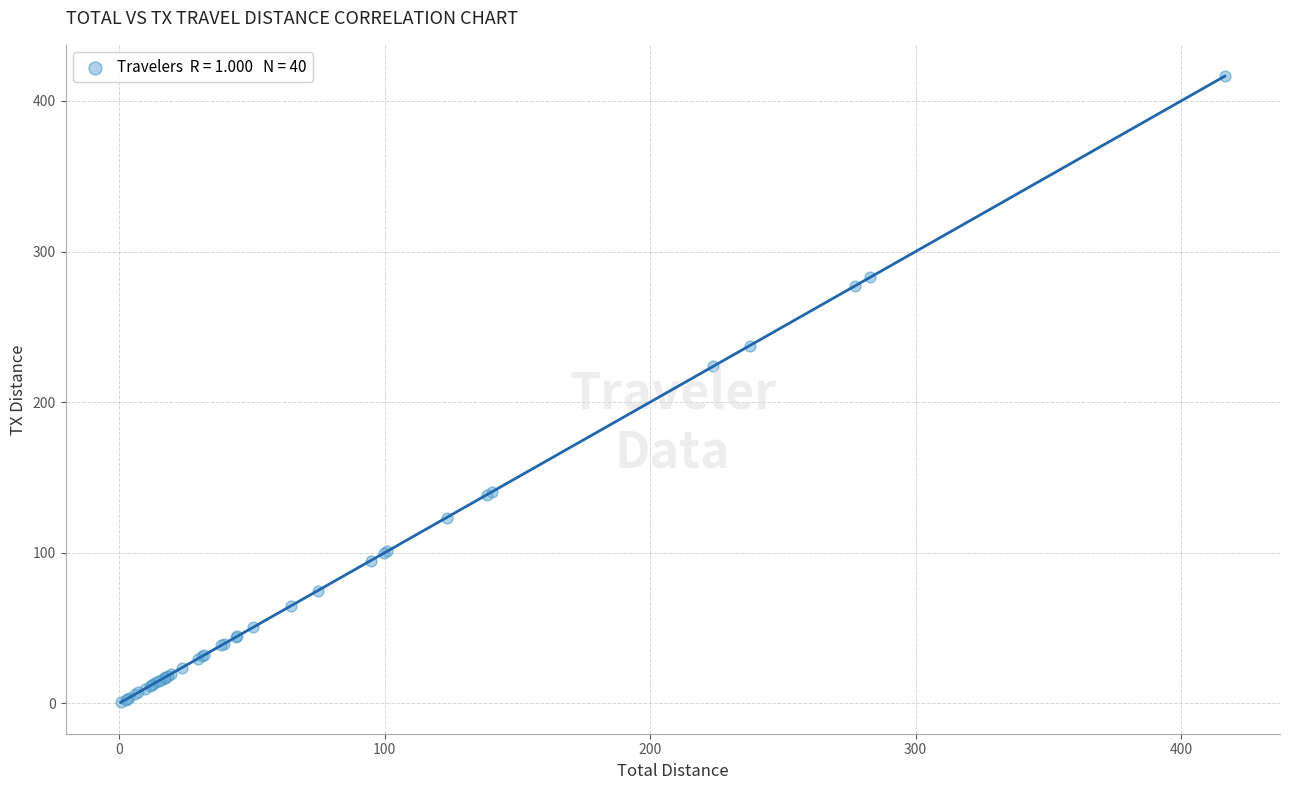

What Y value in the scatter plot is closest to 208?

223.7